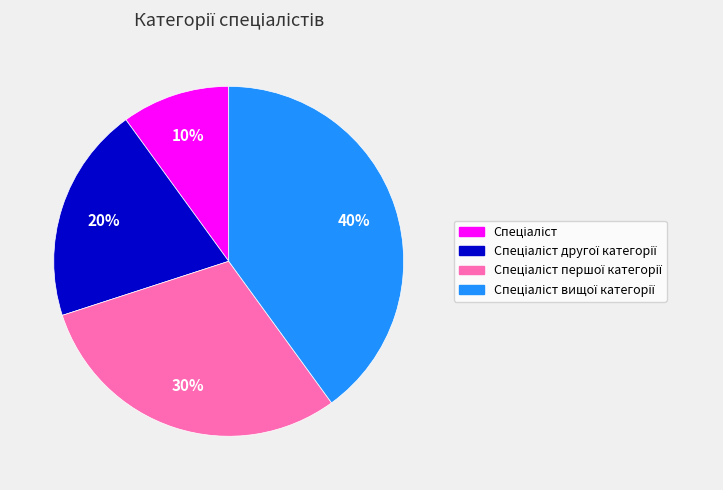

How many slices are in this pie chart?

4